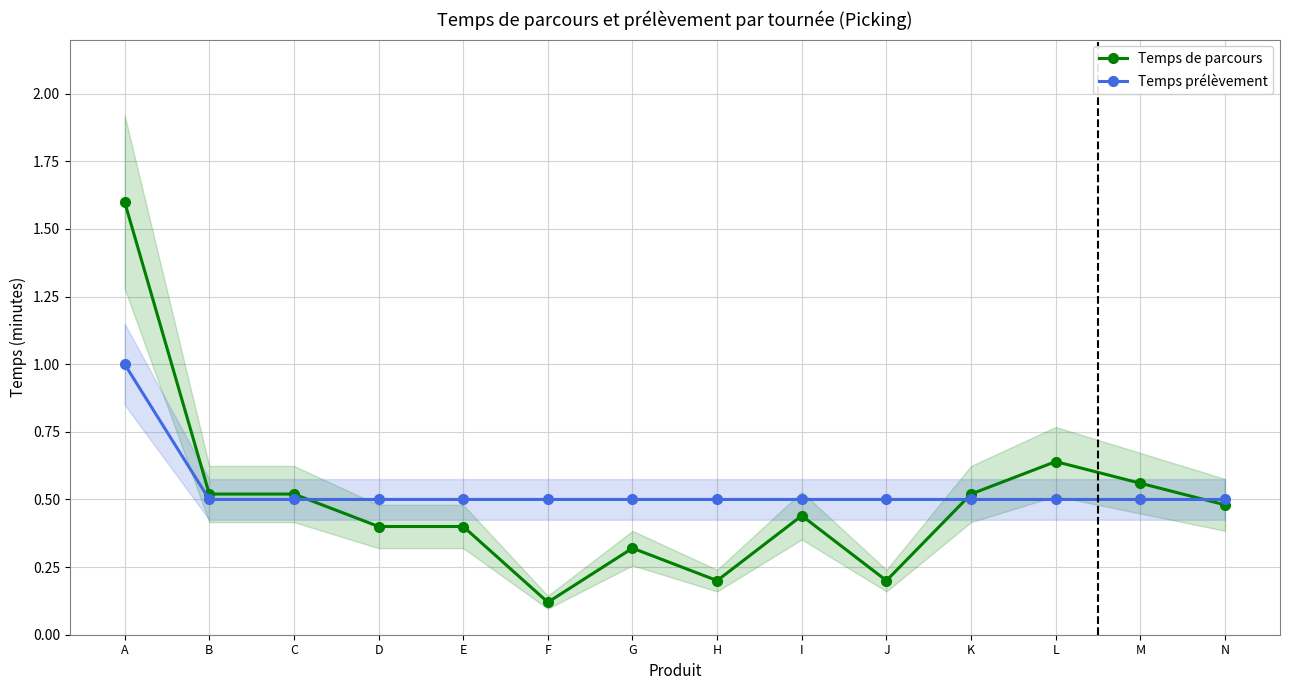

Reading right to left, transcribe all the data shown in this chart.

Temps de parcours: 0.5	0.6	0.6	0.5	0.2	0.4	0.2	0.3	0.1	0.4	0.4	0.5	0.5	1.6
Temps prélèvement: 0.5	0.5	0.5	0.5	0.5	0.5	0.5	0.5	0.5	0.5	0.5	0.5	0.5	1.0